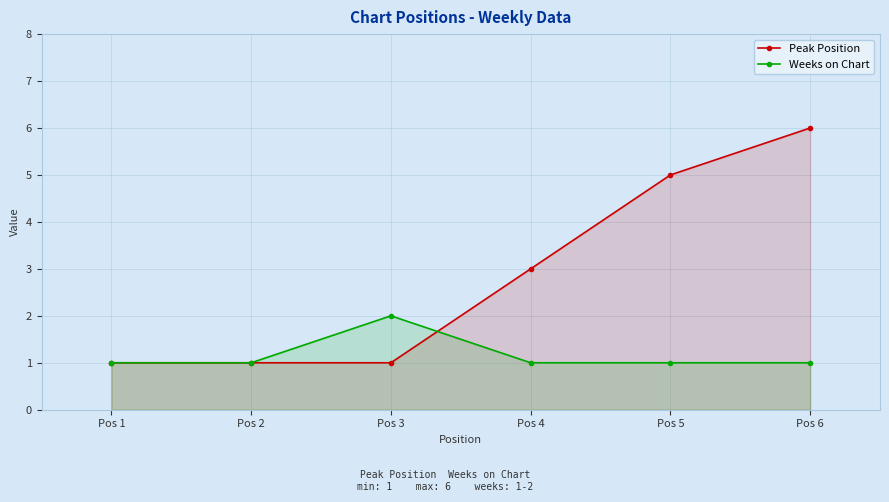

Between Pos 2 and Pos 4, which is larger?

Pos 4